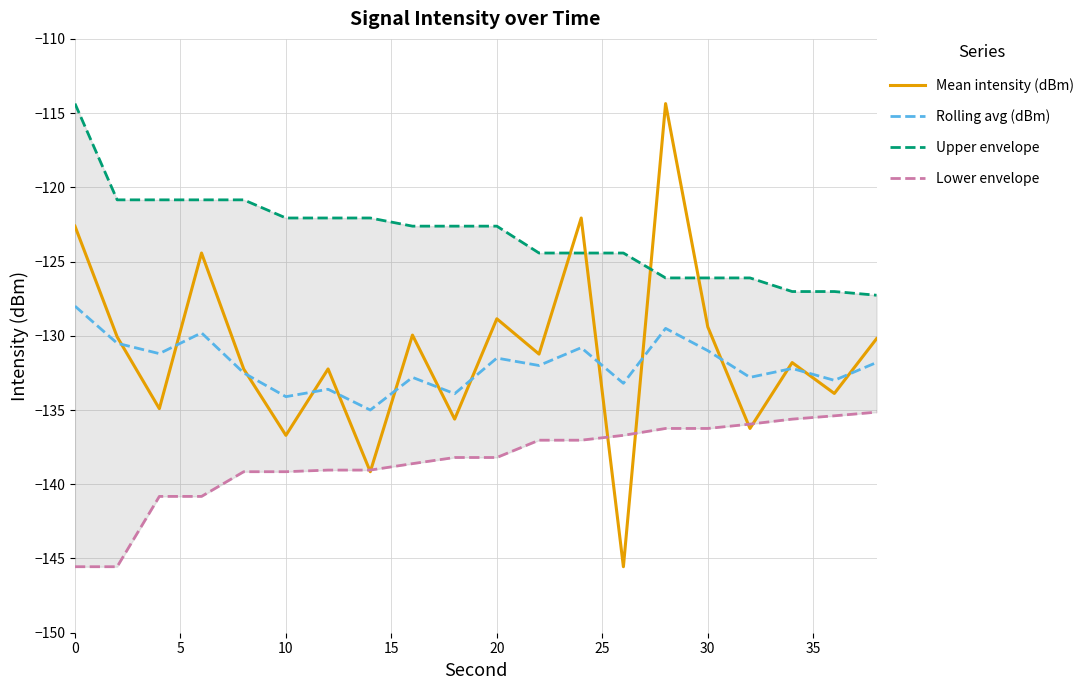

True or false: Lower envelope has more than 1 points higher than both neighbors.

False